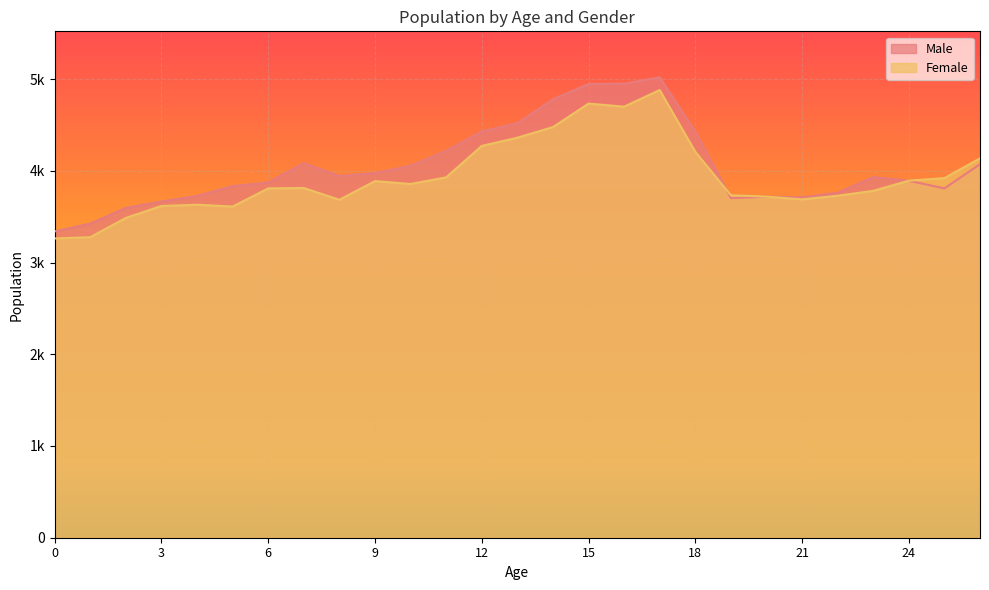

Between 8 and 18, which series saw the biggest shift?

Female